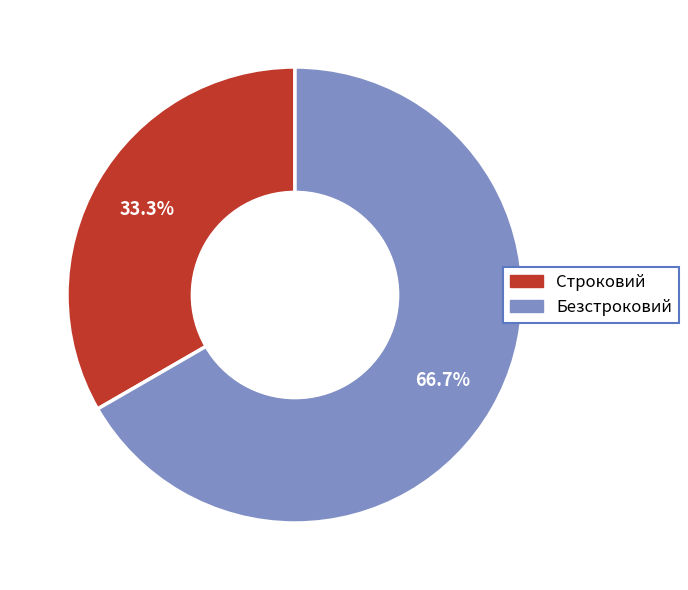

To the nearest percent, what is the average slice percentage?

50%